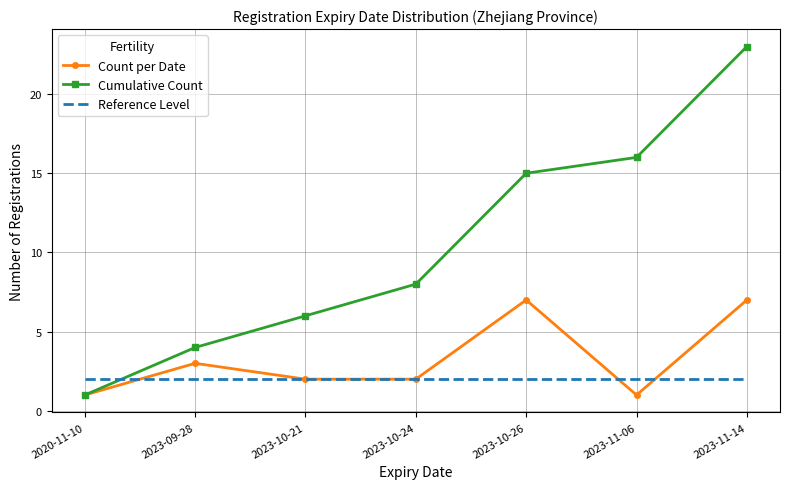

At which label is Cumulative Count closest to 12?

2023-10-26